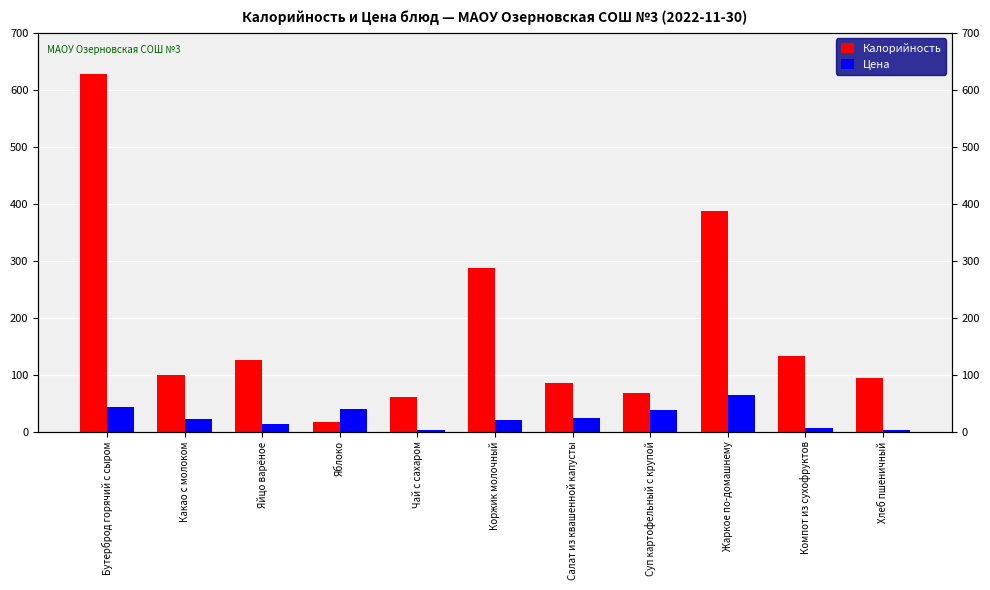

How many bars are there in total?

22